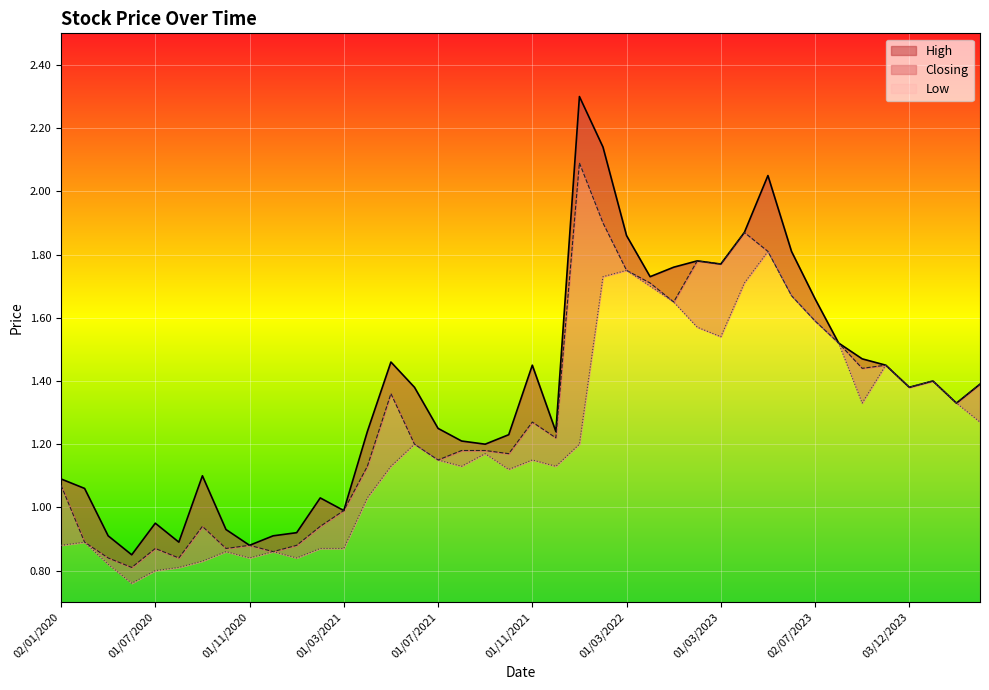

Which label corresponds to the smallest value in the chart?

01/06/2020